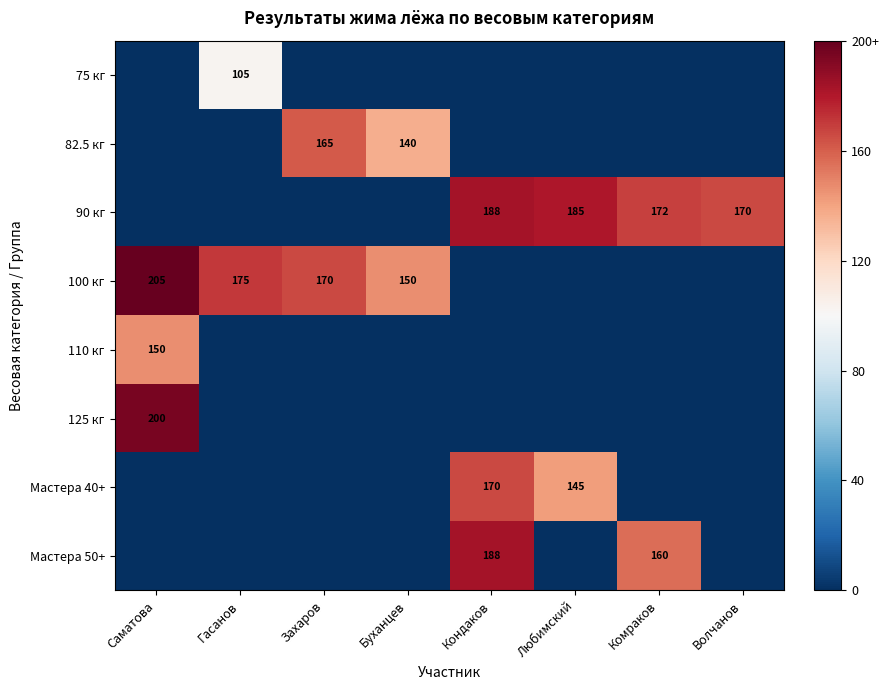

Count the number of data series in this chart.

8